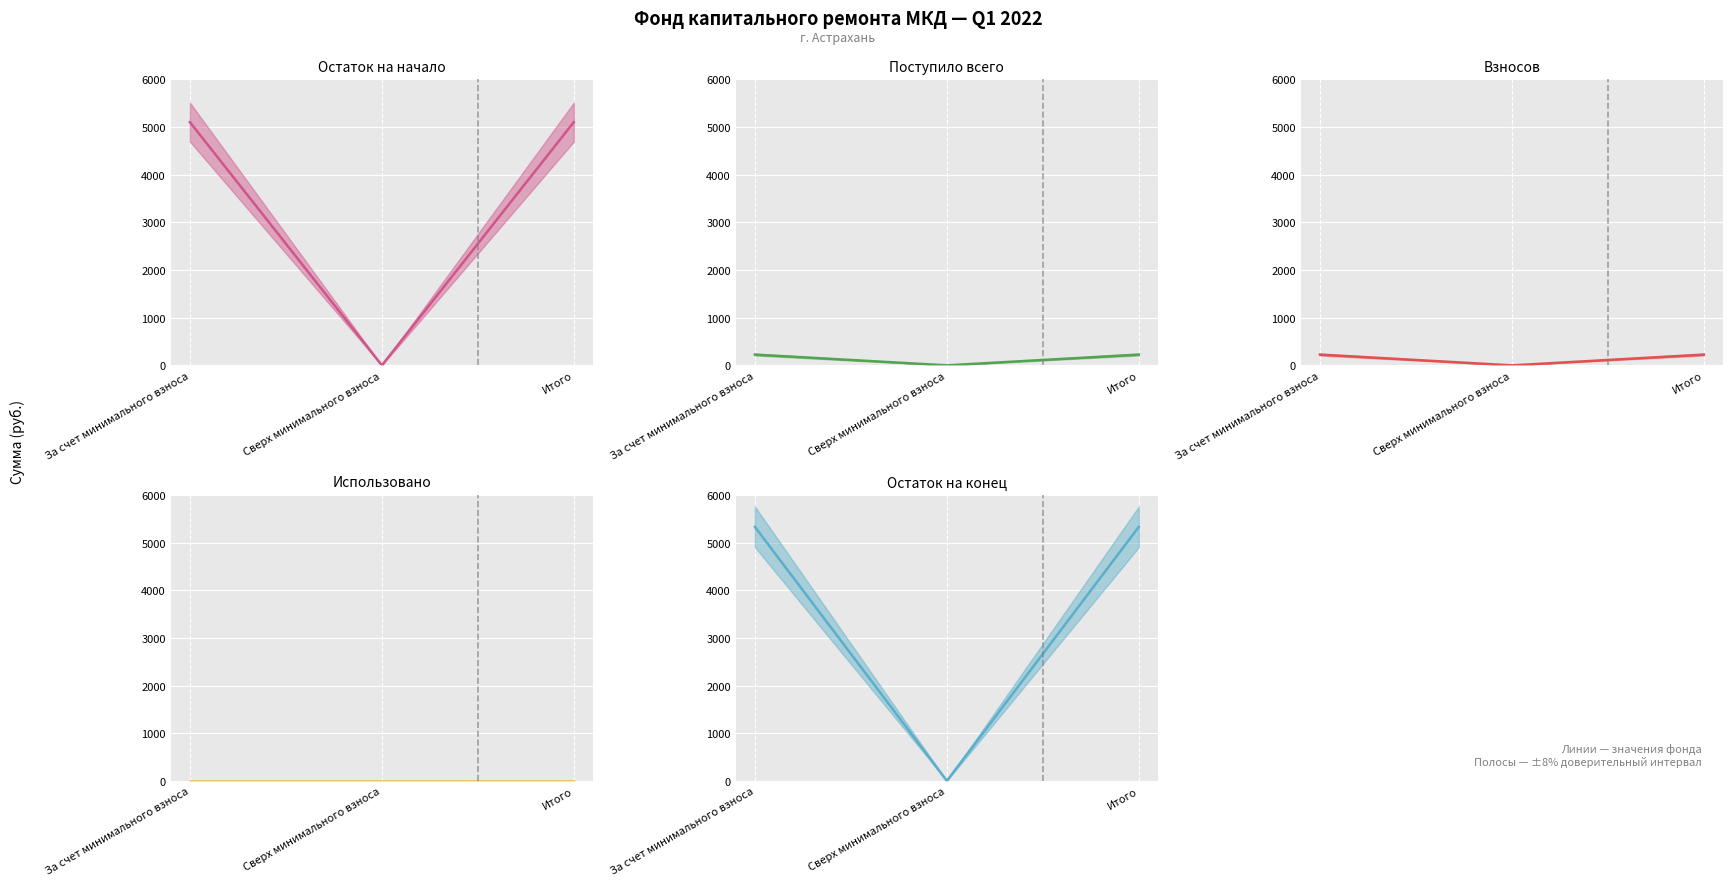

Which series has the widest spread of values?

Остаток на конец (median)